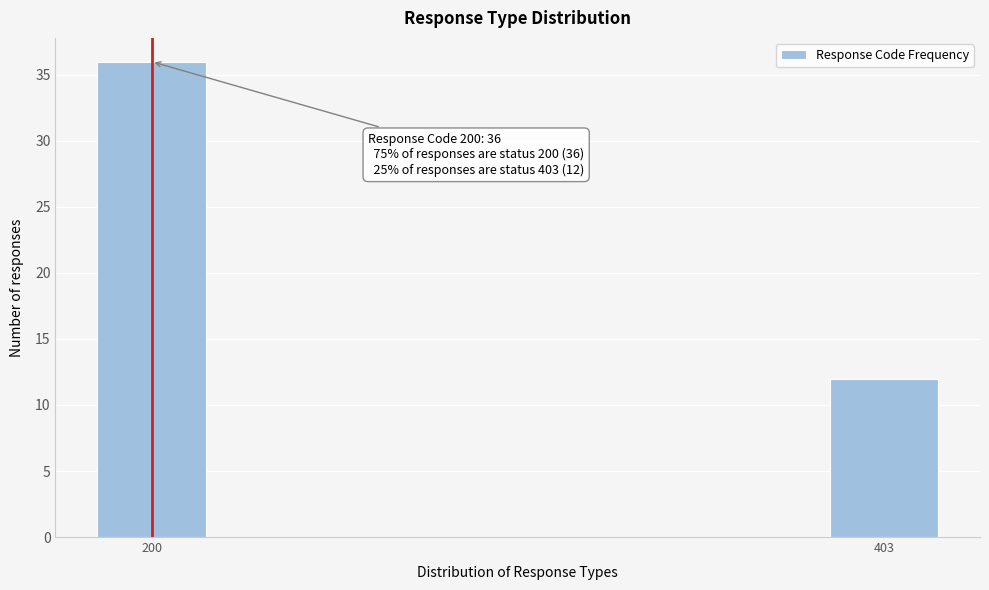

Reading left to right, transcribe all the data shown in this chart.

36	12